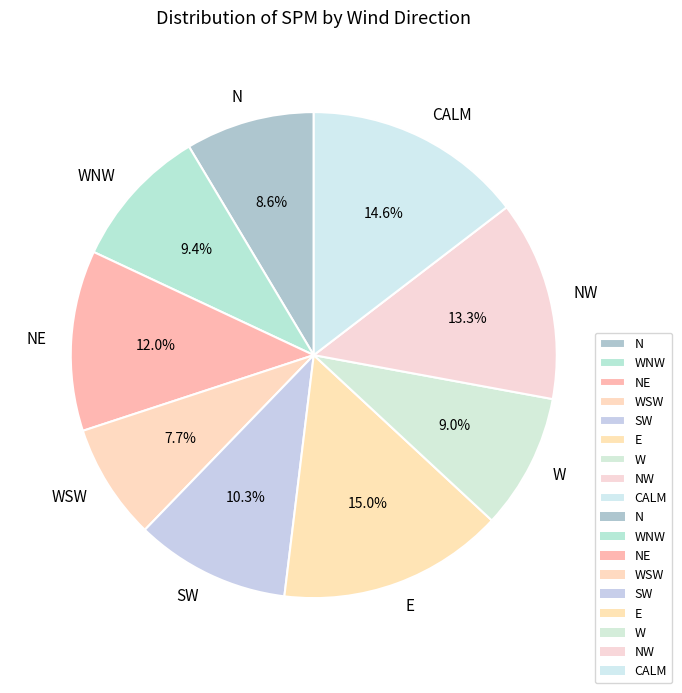

Is there any slice that represents more than half of the pie?

No